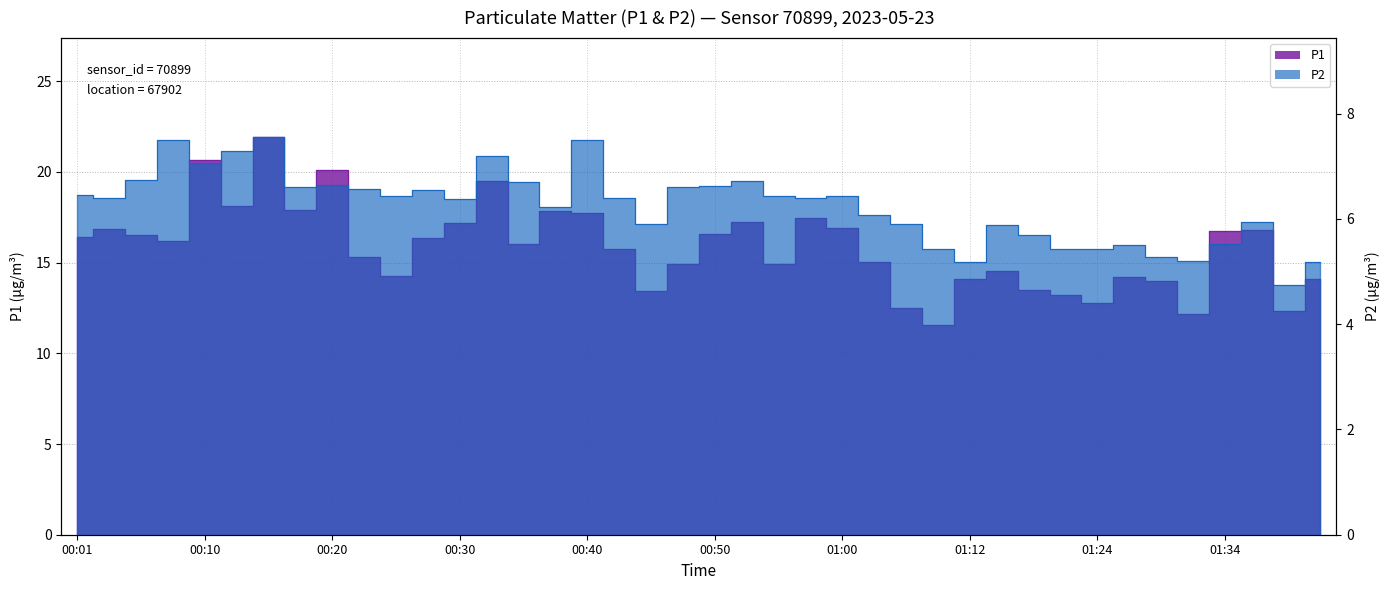

The P2 series shows 6.6 at 00:18. True or false?

True